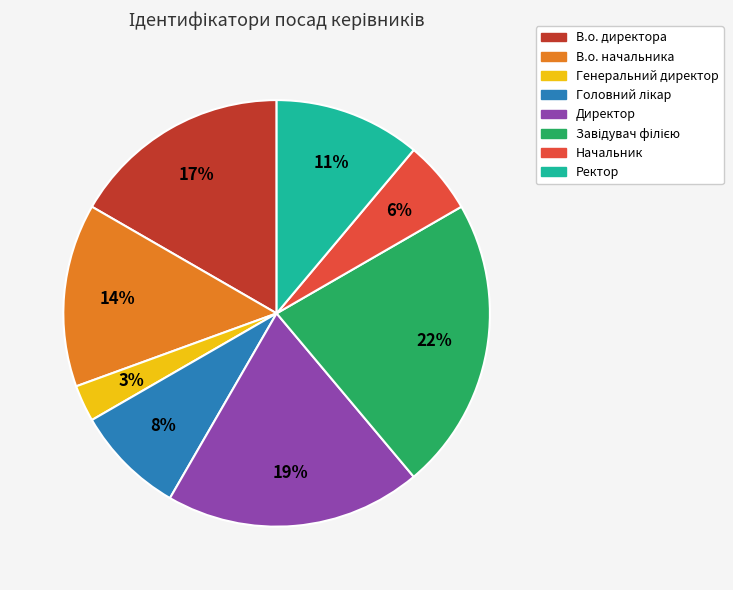

How many slices are in this pie chart?

8